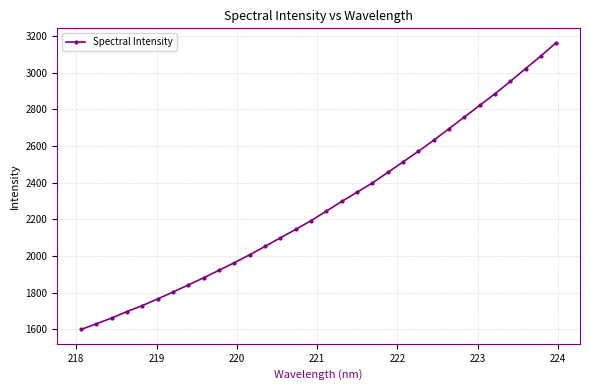

True or false: there are more than 2 points higher than both neighbors.

False